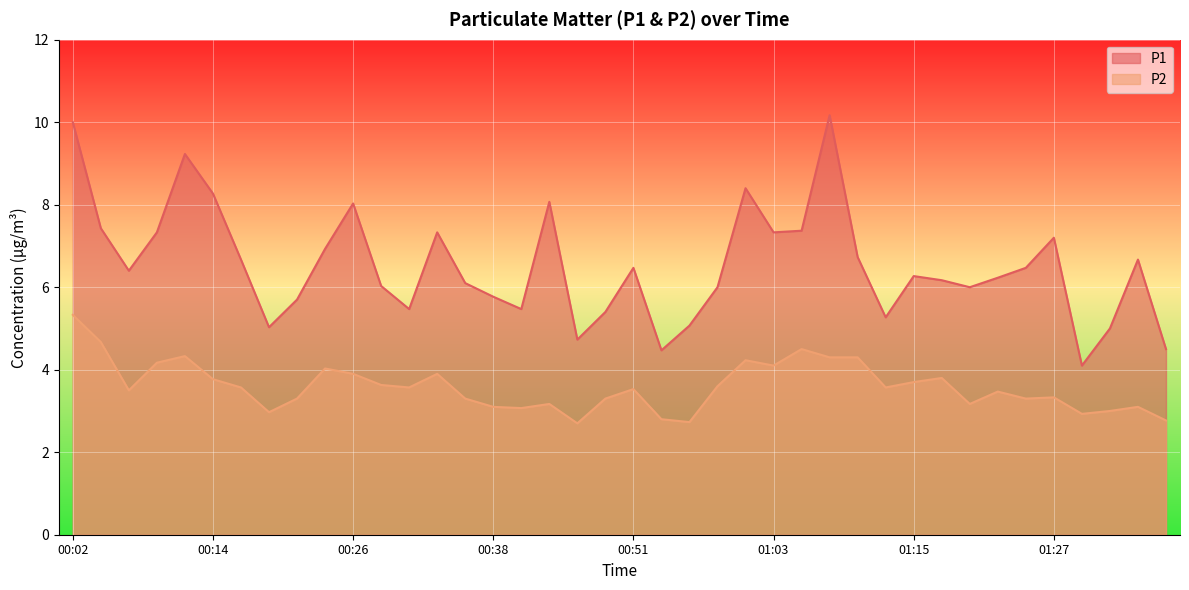

What is the total value across all series at 00:02?

15.3